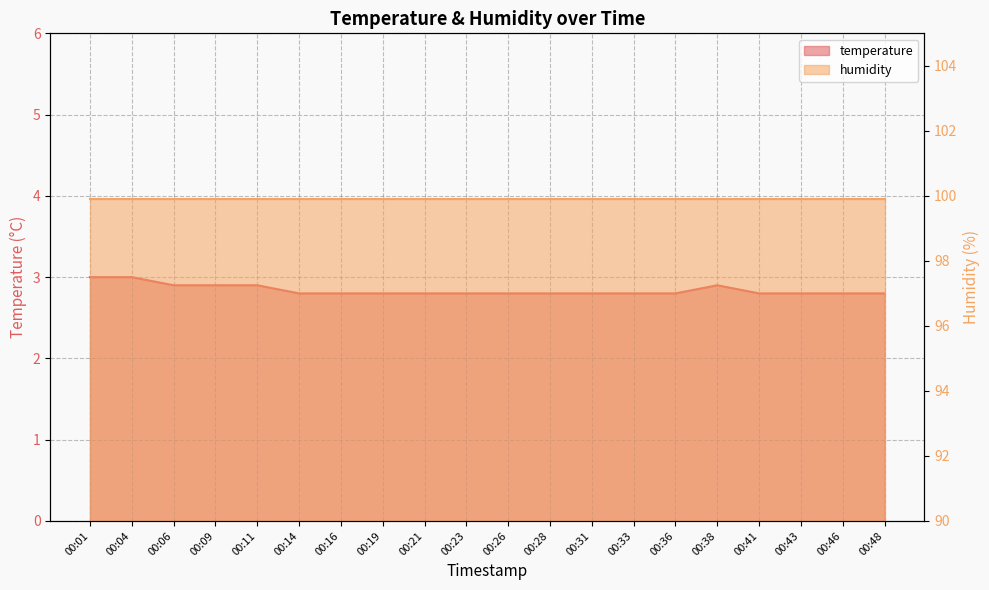

The chart shows a value of 3.0 at 00:01. True or false?

True